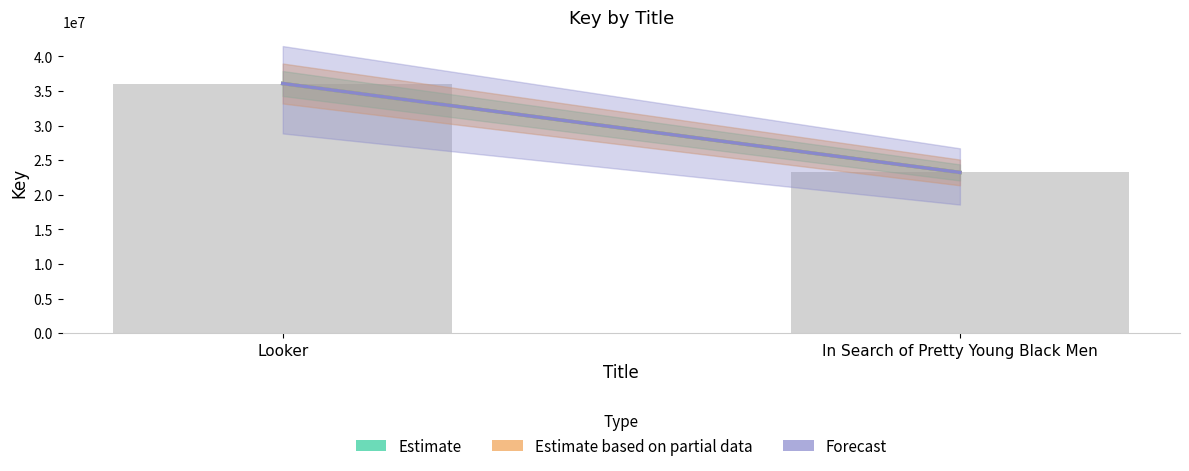

What is the sum of all values?

59319785